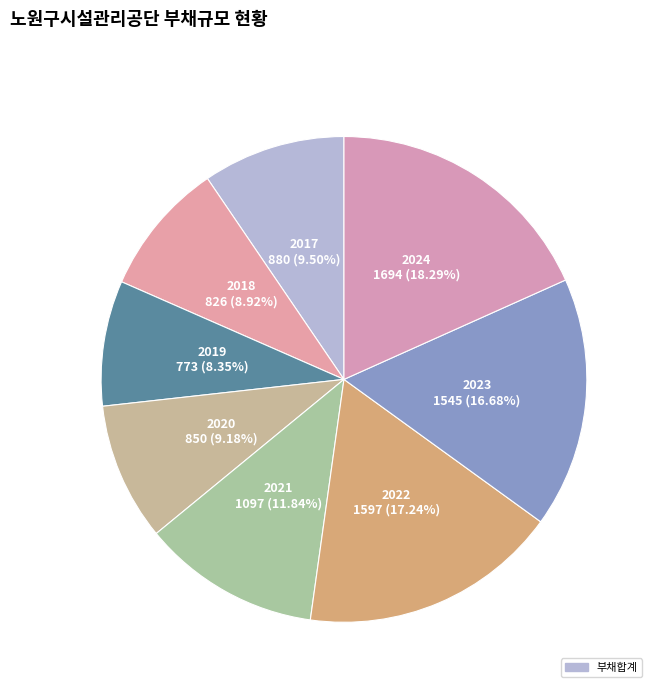

How many segments does this pie chart have?

8